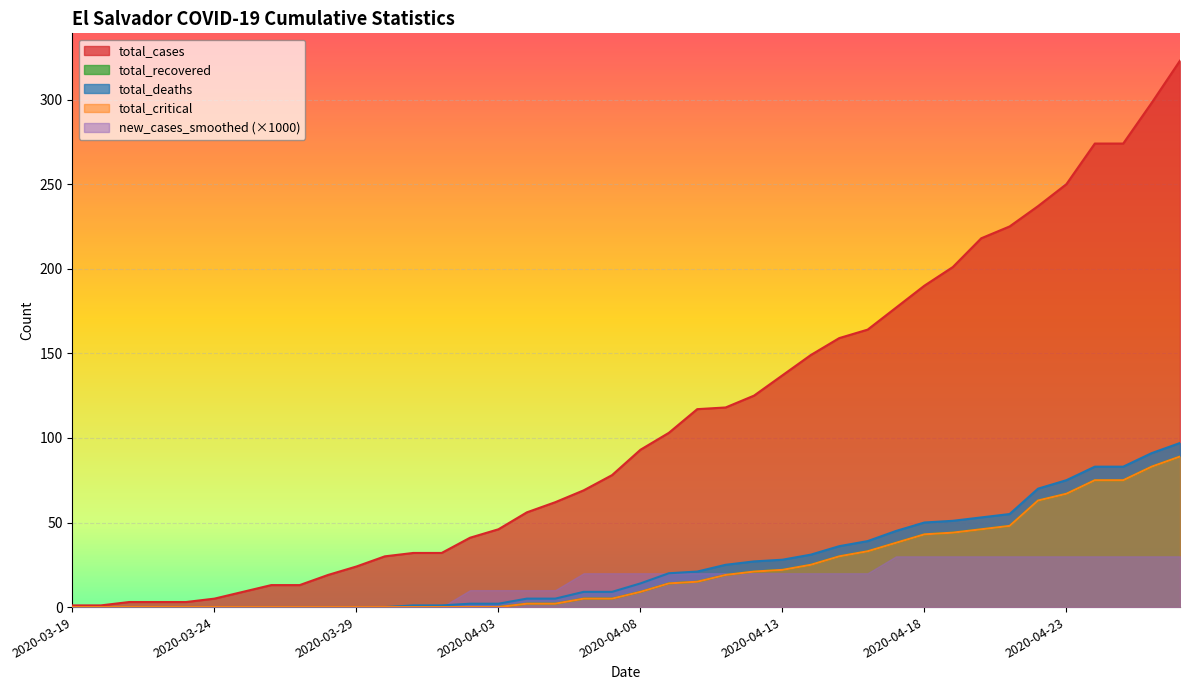

True or false: total_critical has more than 2 points higher than both neighbors.

False